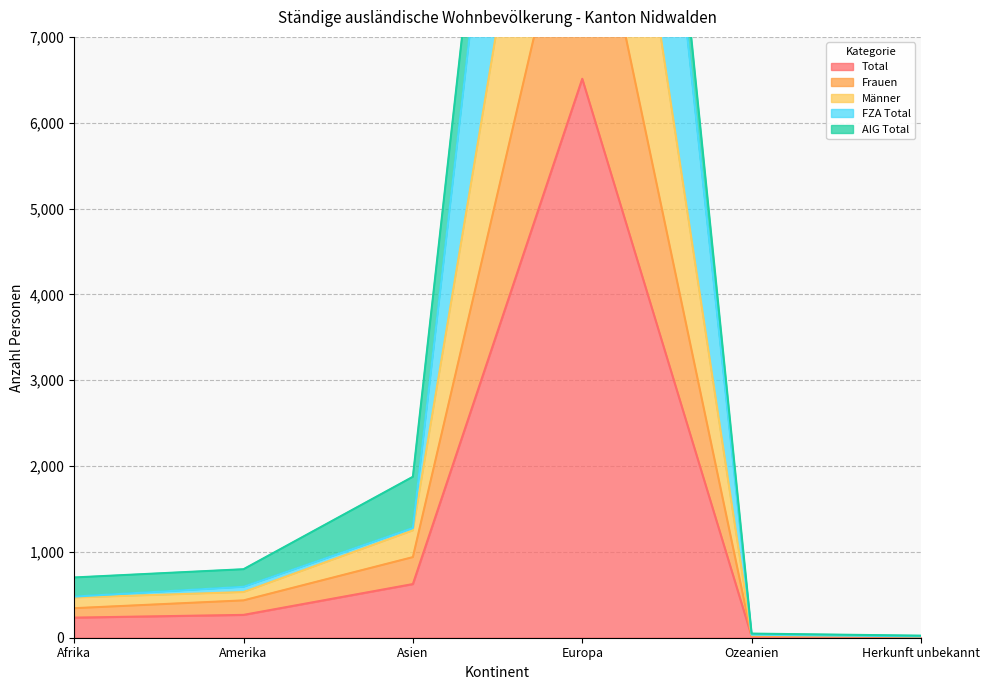

In Total, how many points are higher than both neighbors (excluding endpoints)?

1